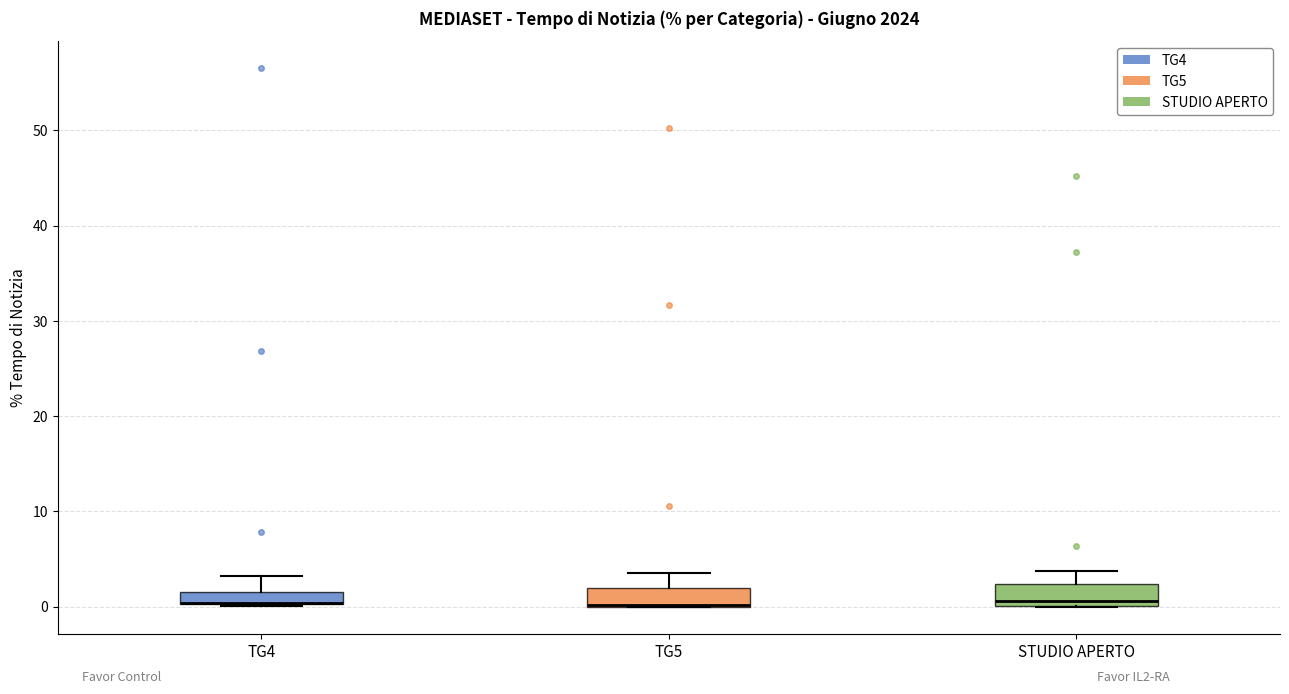

Where does the upper whisker of the box for TG4 end on the y-axis? The values are not printed on the chart, so give them approximately, as read against the axis.

3